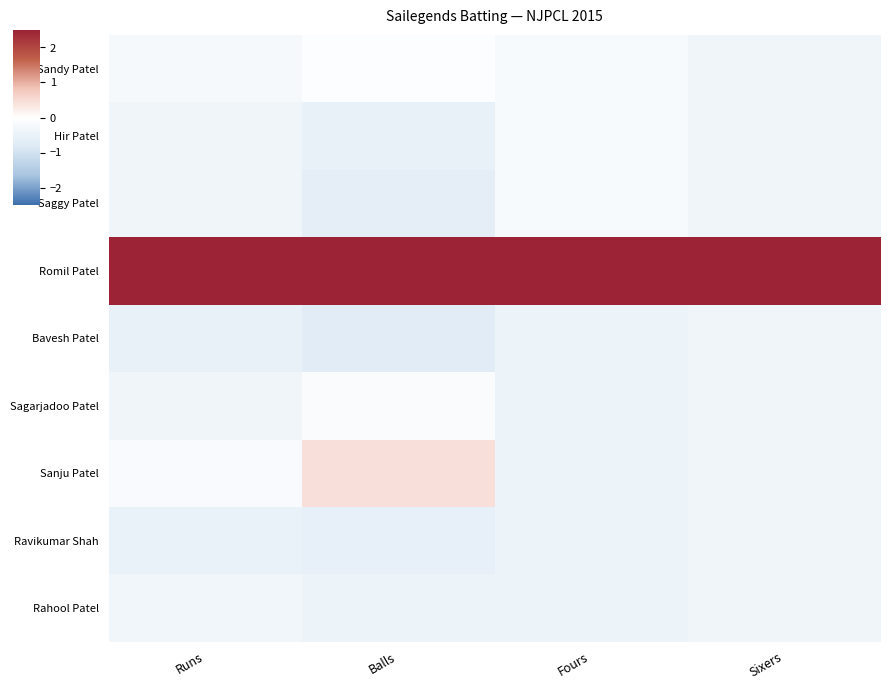

Reading left to right, list all the values displayed in this chart.

Sandy Patel: Runs=-0.2	Balls=-0.1	Fours=-0.2	Sixers=-0.4
Hir Patel: Runs=-0.4	Balls=-0.5	Fours=-0.2	Sixers=-0.4
Saggy Patel: Runs=-0.4	Balls=-0.6	Fours=-0.2	Sixers=-0.4
Romil Patel: Runs=2.8	Balls=2.7	Fours=2.8	Sixers=2.8
Bavesh Patel: Runs=-0.5	Balls=-0.7	Fours=-0.5	Sixers=-0.4
Sagarjadoo Patel: Runs=-0.4	Balls=-0.1	Fours=-0.5	Sixers=-0.4
Sanju Patel: Runs=-0.2	Balls=0.4	Fours=-0.5	Sixers=-0.4
Ravikumar Shah: Runs=-0.5	Balls=-0.6	Fours=-0.5	Sixers=-0.4
Rahool Patel: Runs=-0.3	Balls=-0.5	Fours=-0.5	Sixers=-0.4